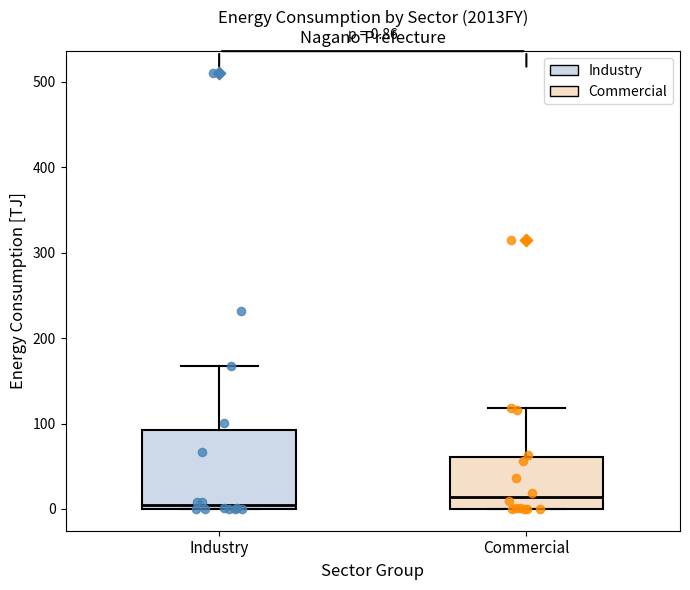

Comparing the boxes themselves (not the whiskers), which one is the tallest?

Industry